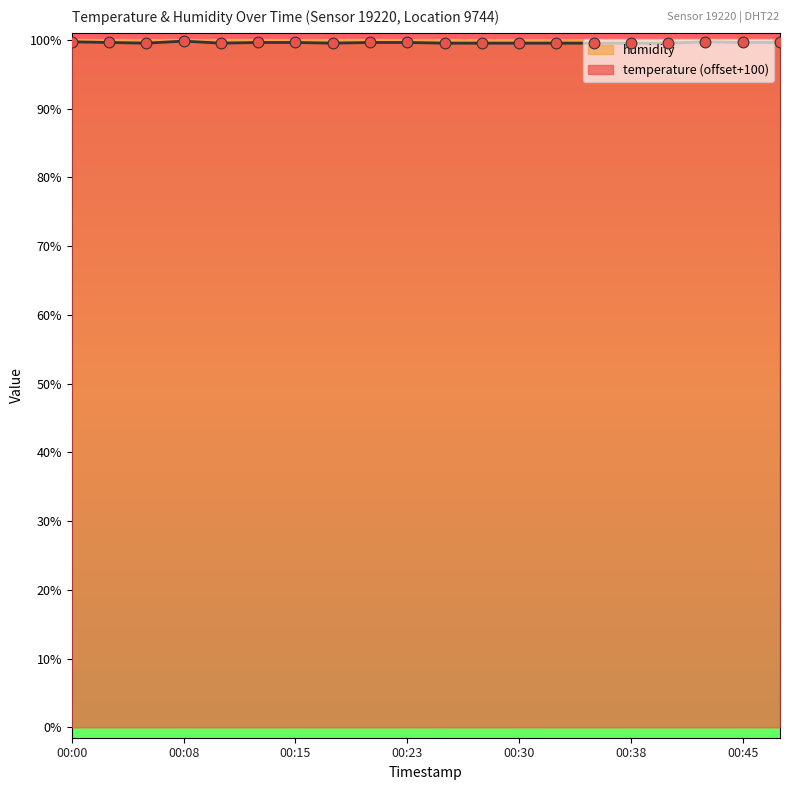

Between 00:33 and 00:43, which is larger?

00:43